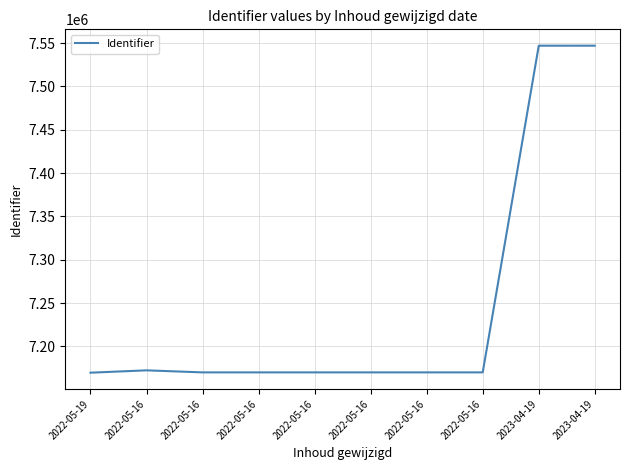

Between 2022-05-16 and 2022-05-16, which is larger?

2022-05-16